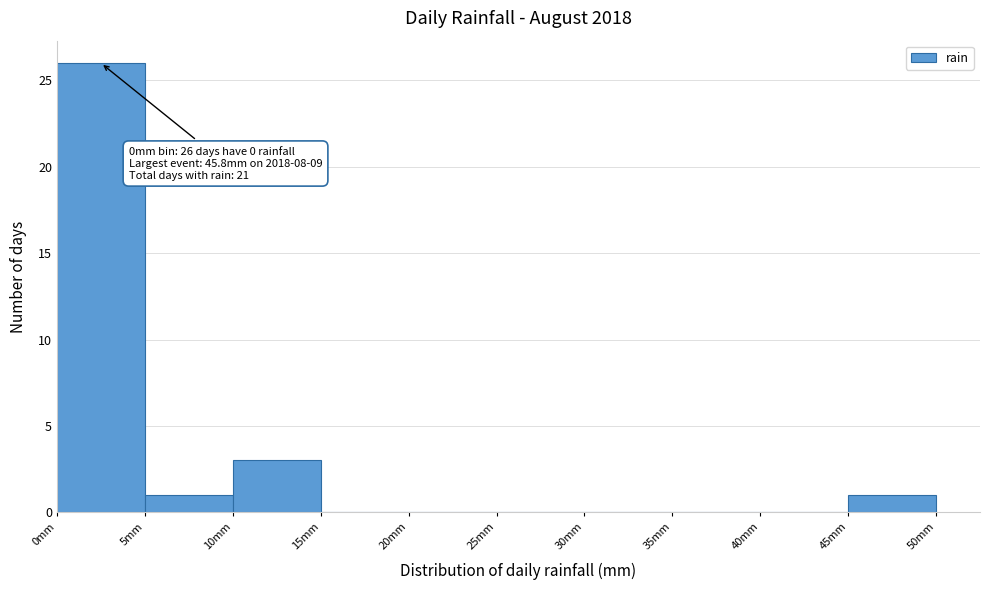

Over which range of the x-axis is the bar tallest?

0 to 5